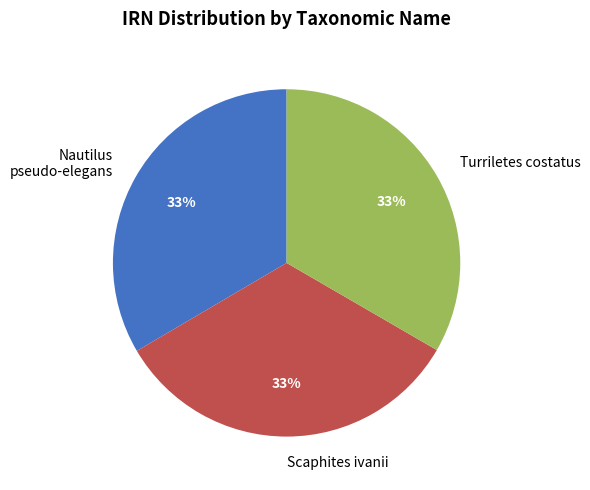

Does any single category account for the majority?

No